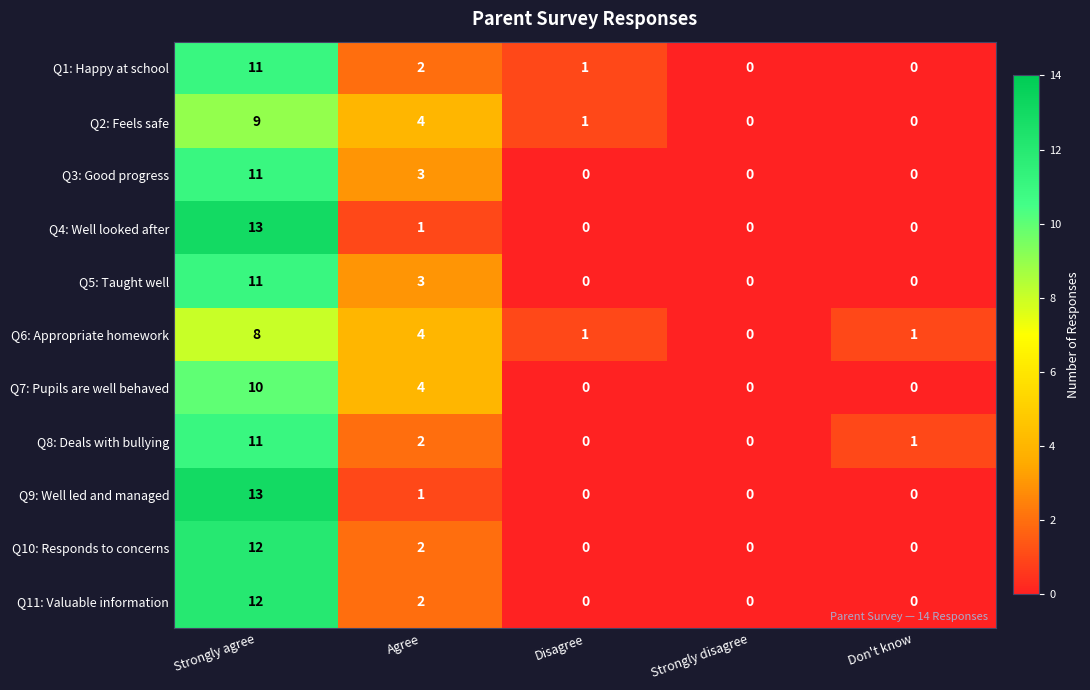

What is the total value across all series at Disagree?

3